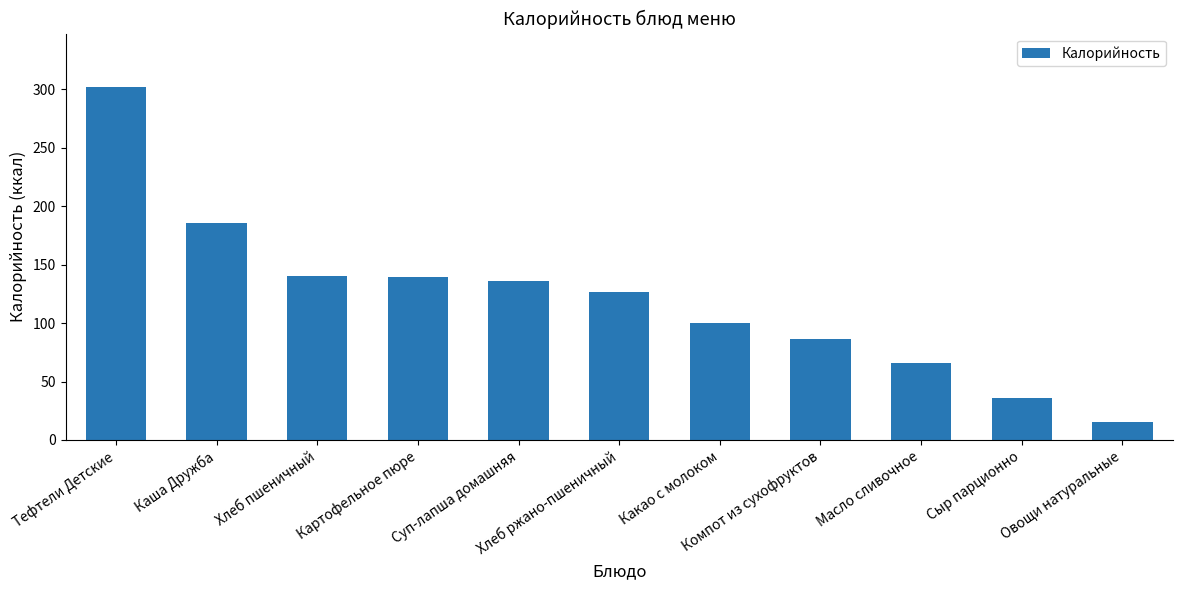

The chart shows a value of 97.1 at Картофельное пюре. True or false?

False